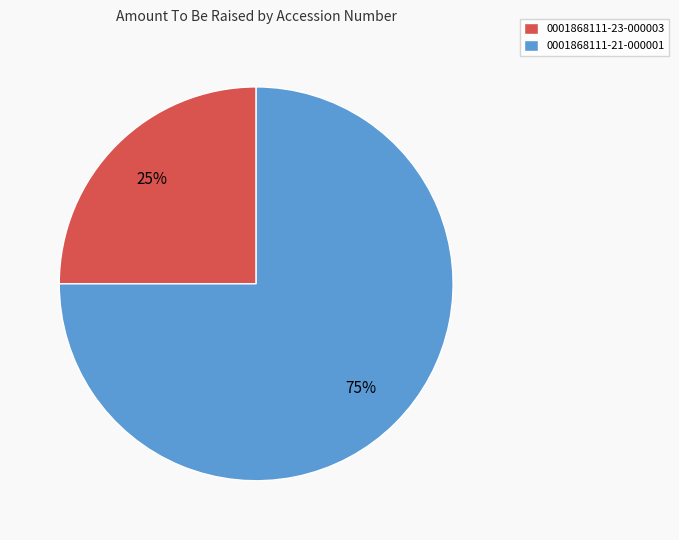

Which slice represents more than half of the pie?

0001868111-21-000001